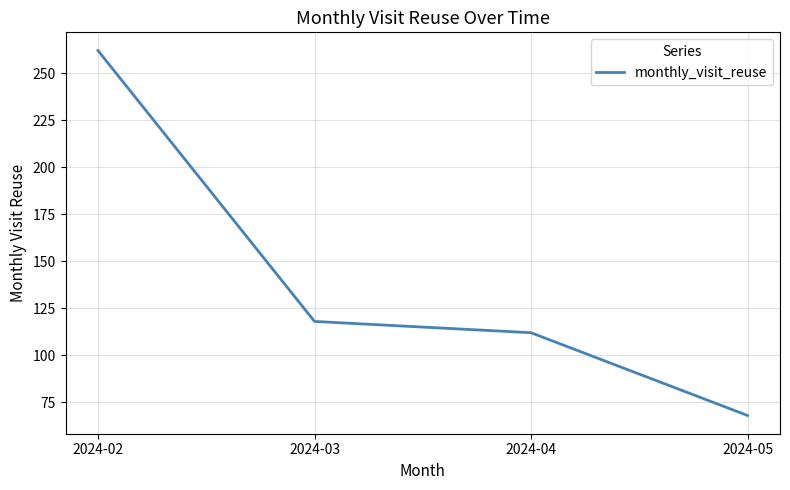

True or false: the data shows 34 at 2024-05.

False